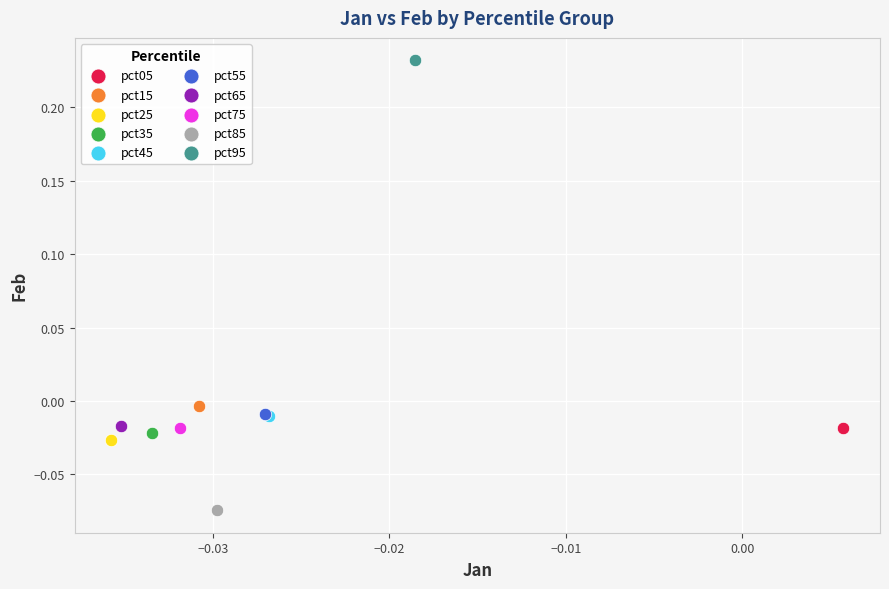

Which series contains the lowest Y value?

pct85